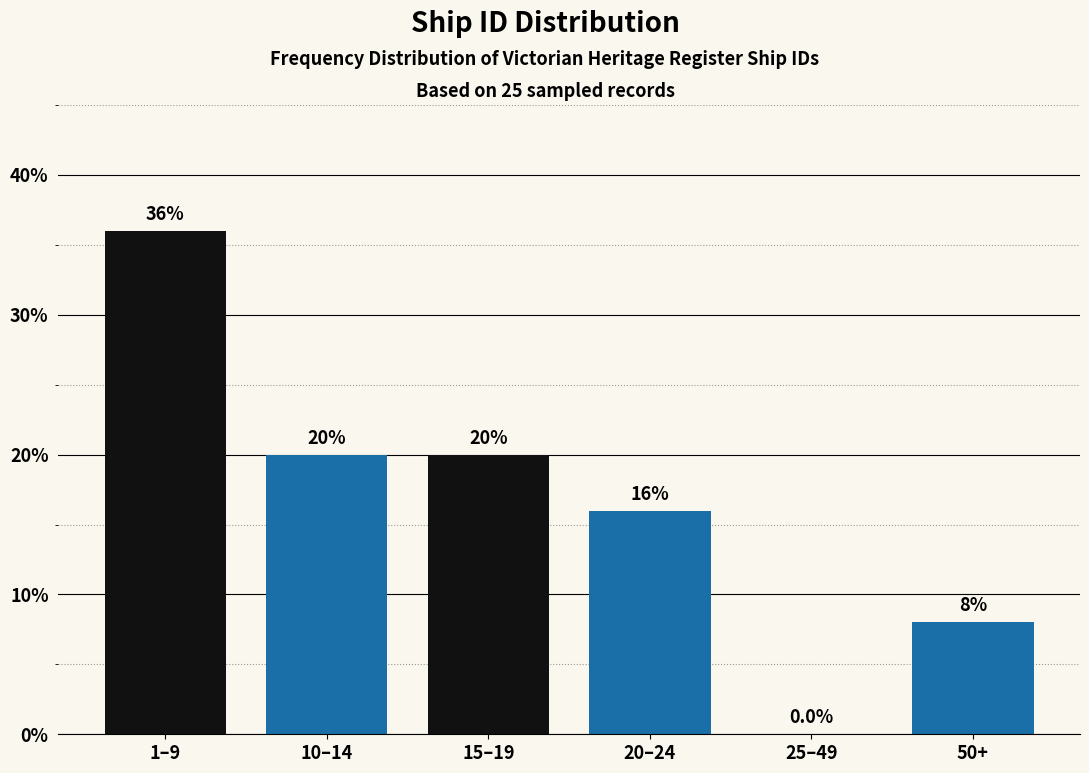

Reading right to left, what are all the values shown in this chart?

50+=8	25–49=0	20–24=16	15–19=20	10–14=20	1–9=36